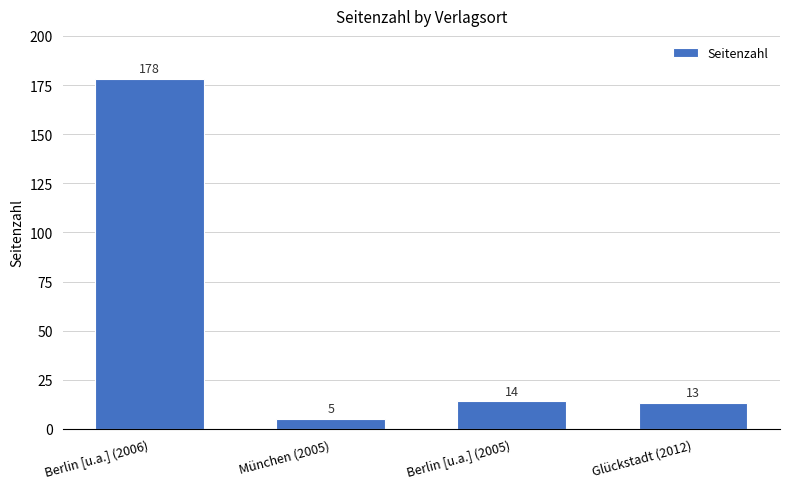

Reading left to right, extract all data points from this chart.

Berlin [u.a.] (2006)=178	München (2005)=5	Berlin [u.a.] (2005)=14	Glückstadt (2012)=13